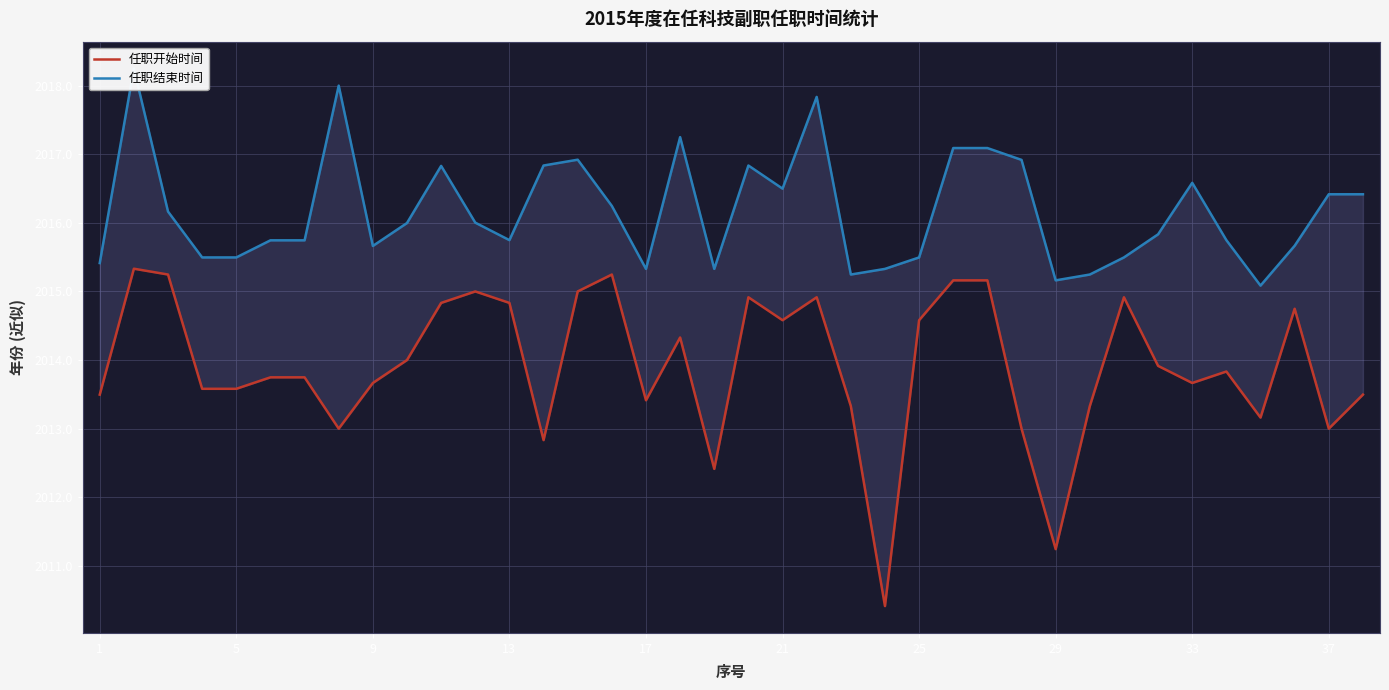

Which series changed the most between 11 and 14?

任职结束时间